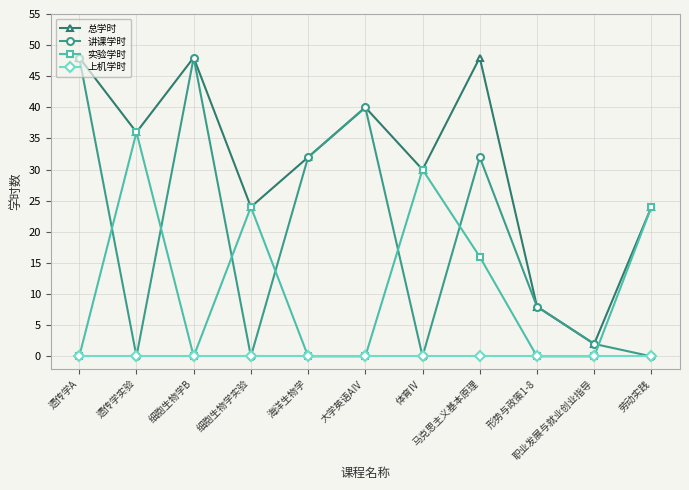

How many intersections are there between 讲课学时 and 实验学时?

7